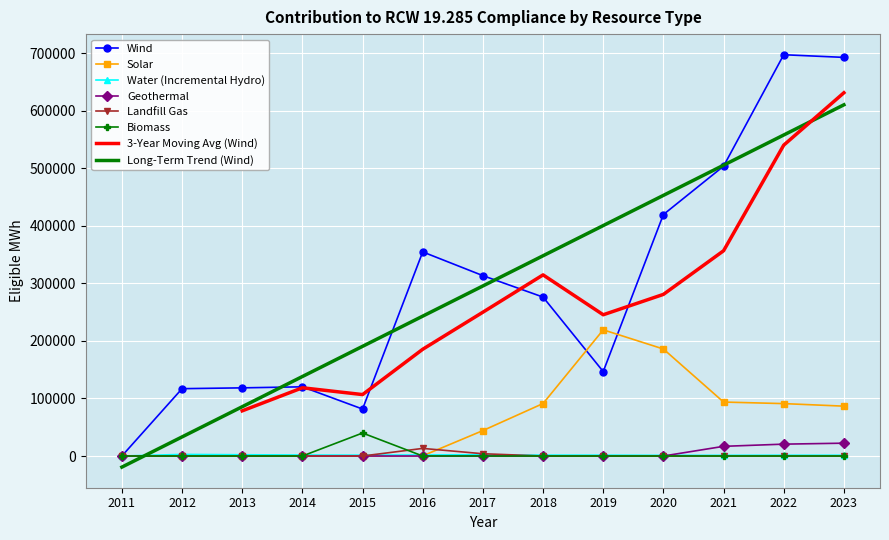

How many data points in Geothermal are above 0?

3